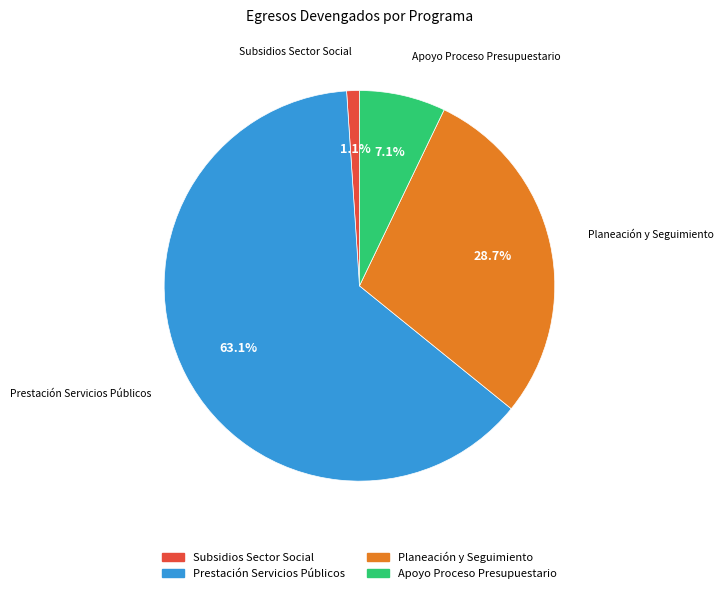

To the nearest percent, what is the average slice percentage?

25%